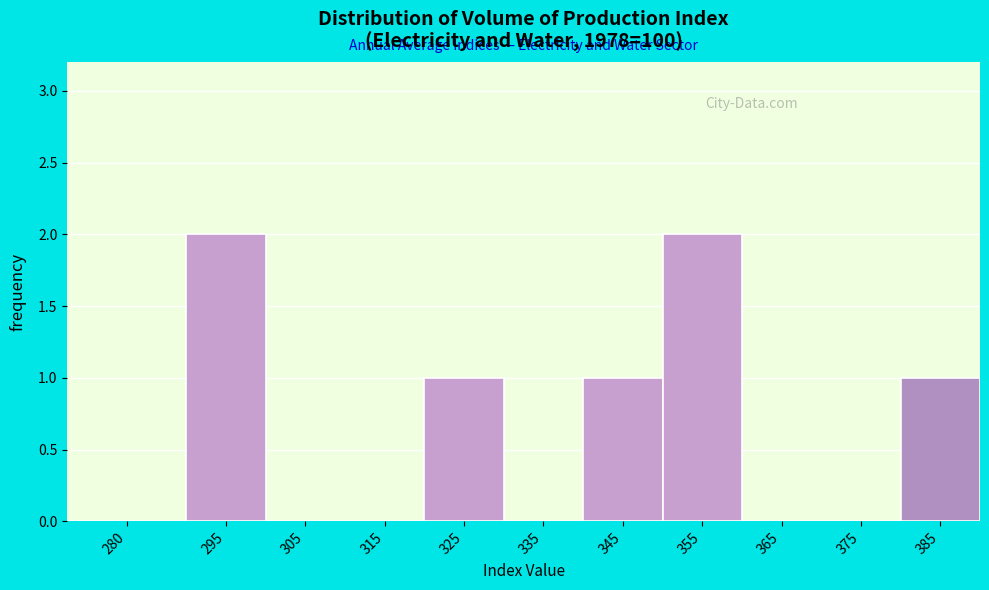

Reading right to left, list all the values displayed in this chart.

385=1	375=0	365=0	355=2	345=1	335=0	325=1	315=0	305=0	295=2	280=0